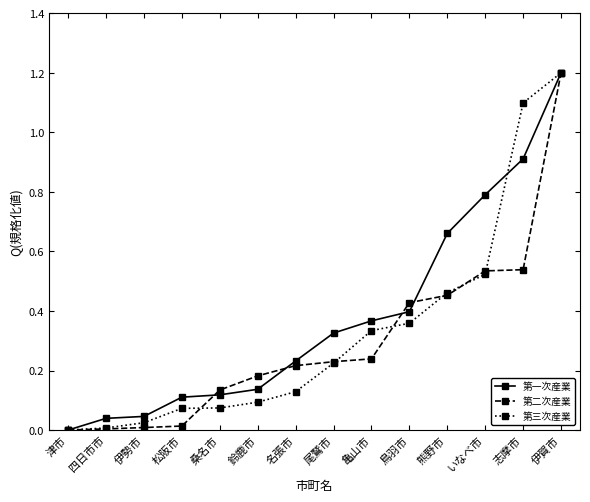

True or false: 第三次産業 has more than 1 points higher than both neighbors.

False